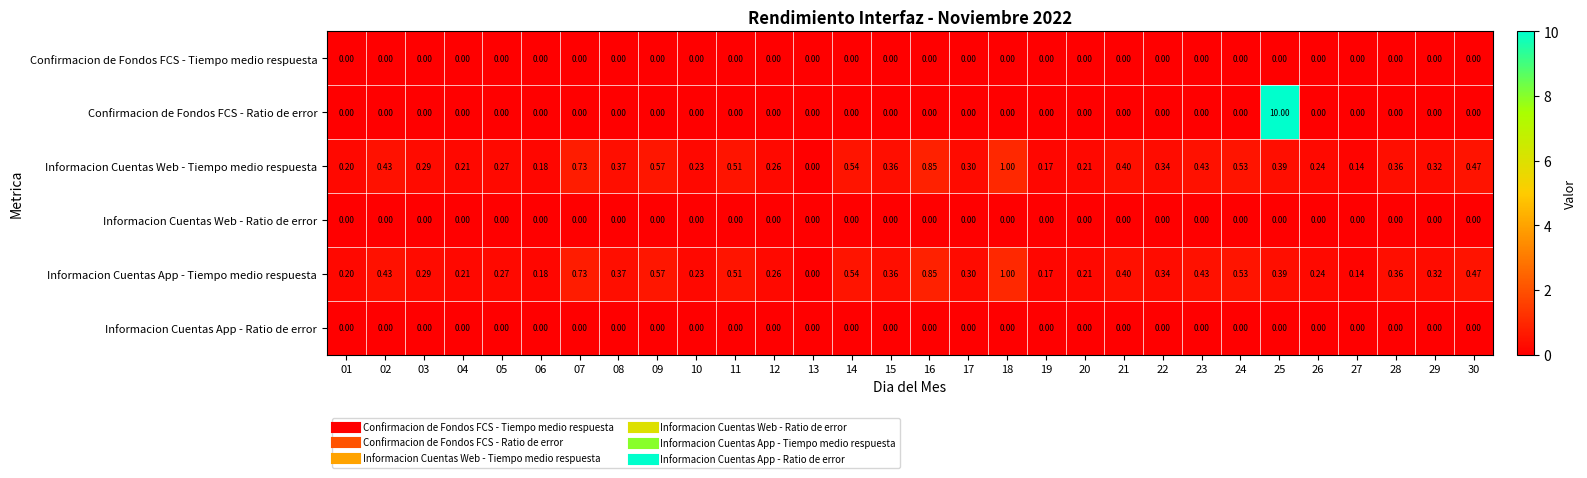

Is the value of Informacion Cuentas App - Tiempo medio respuesta at 19 greater than the value of Informacion Cuentas App - Ratio de error at 04?

Yes